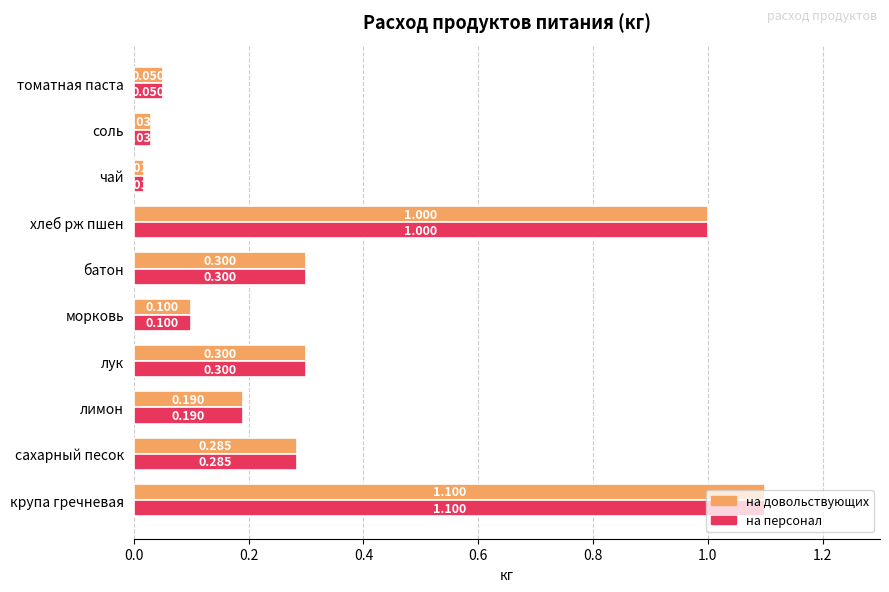

What is the greatest value displayed?

1.1